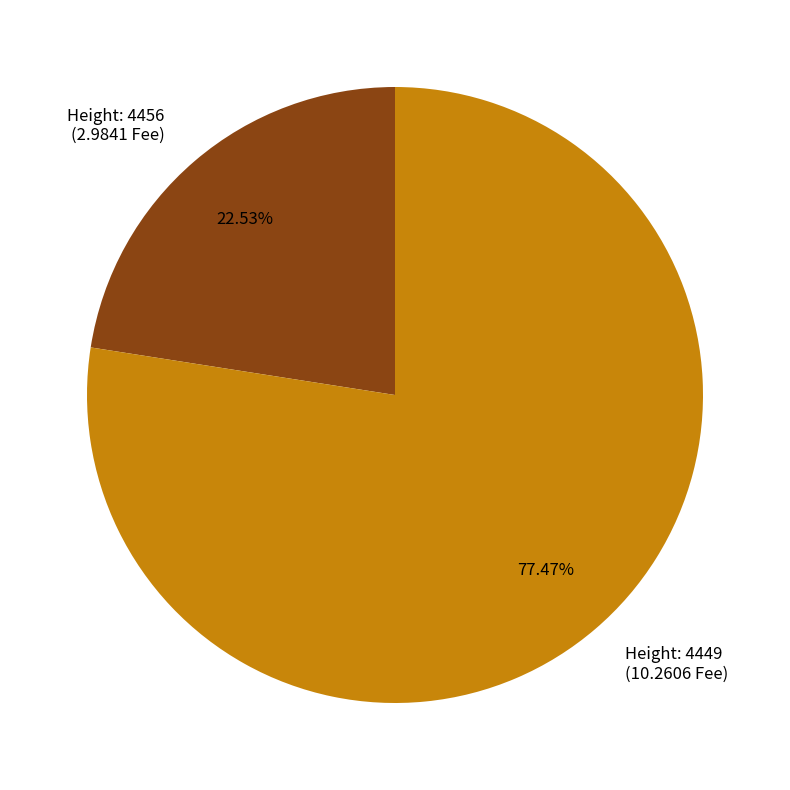

Does any single category account for the majority?

Yes